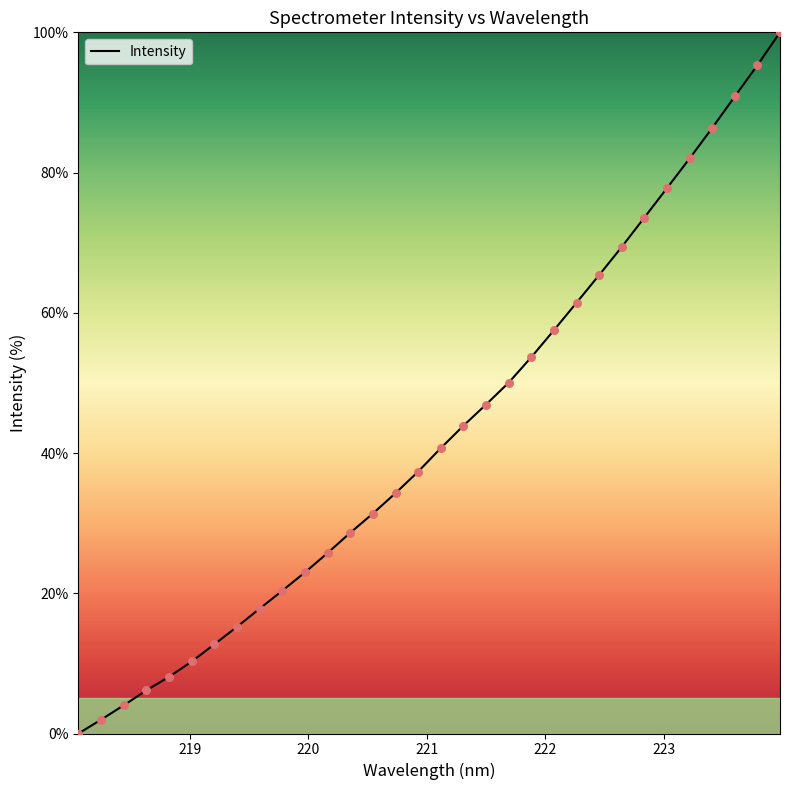

What is the difference between the maximum and minimum values?

100.0